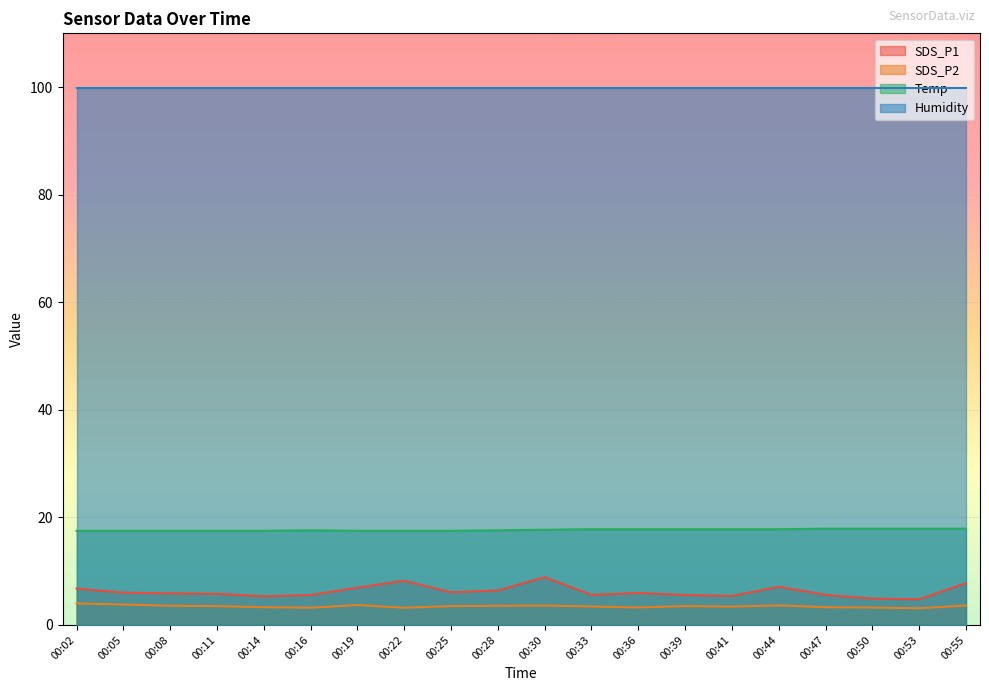

What is the difference between the maximum and minimum values in the SDS_P2 series?

0.9